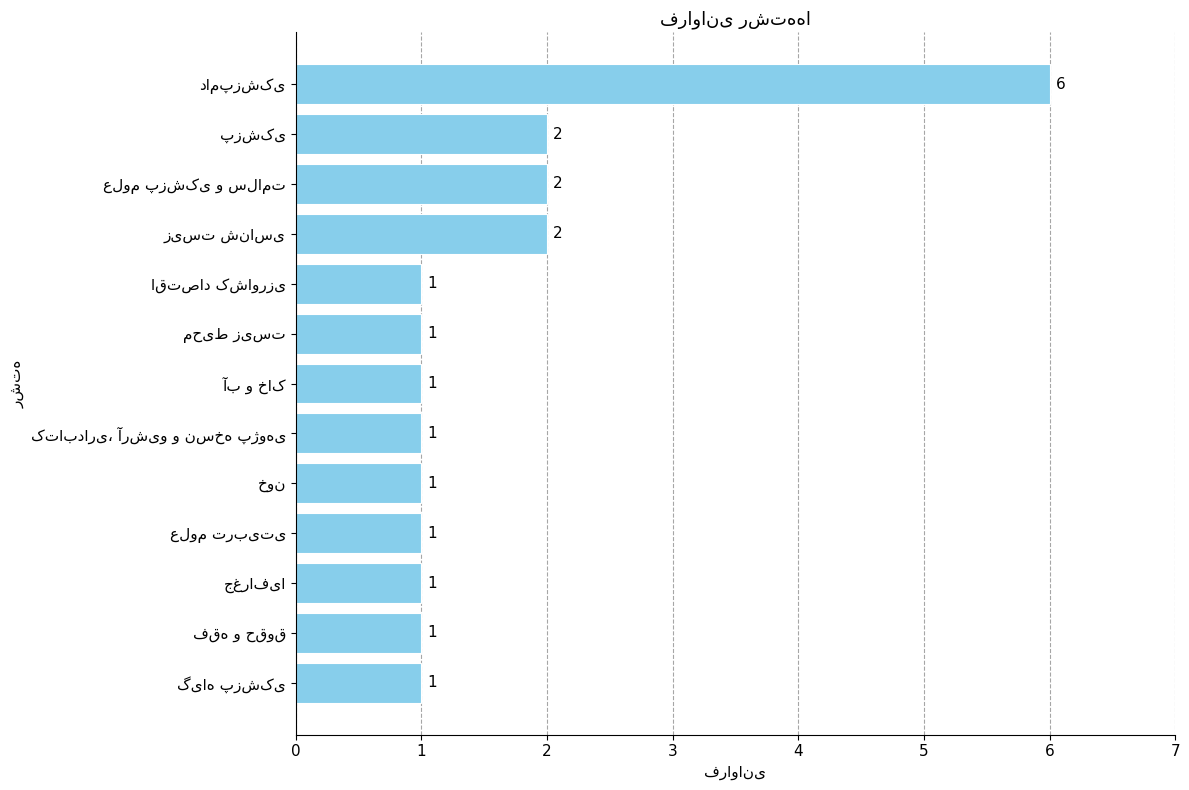

What is the difference between the maximum and second lowest values?

5